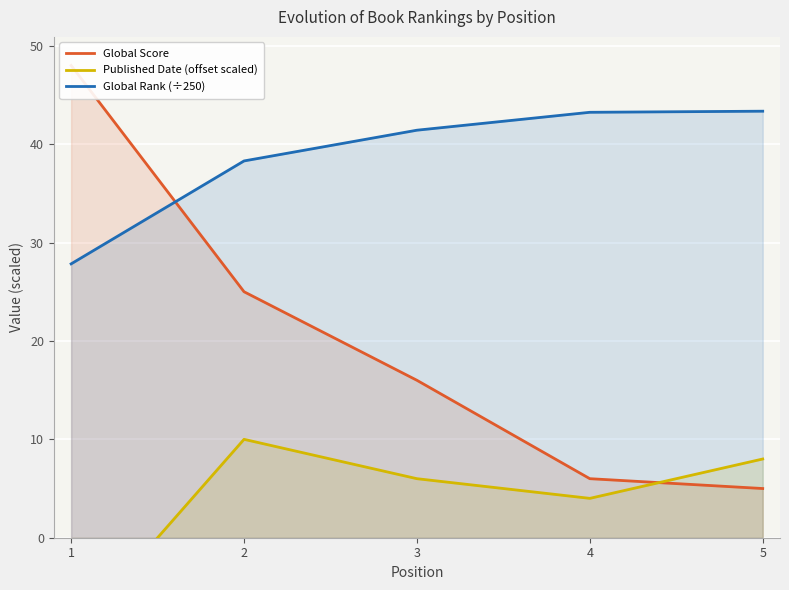

Between 3 and 1, which is larger?

1